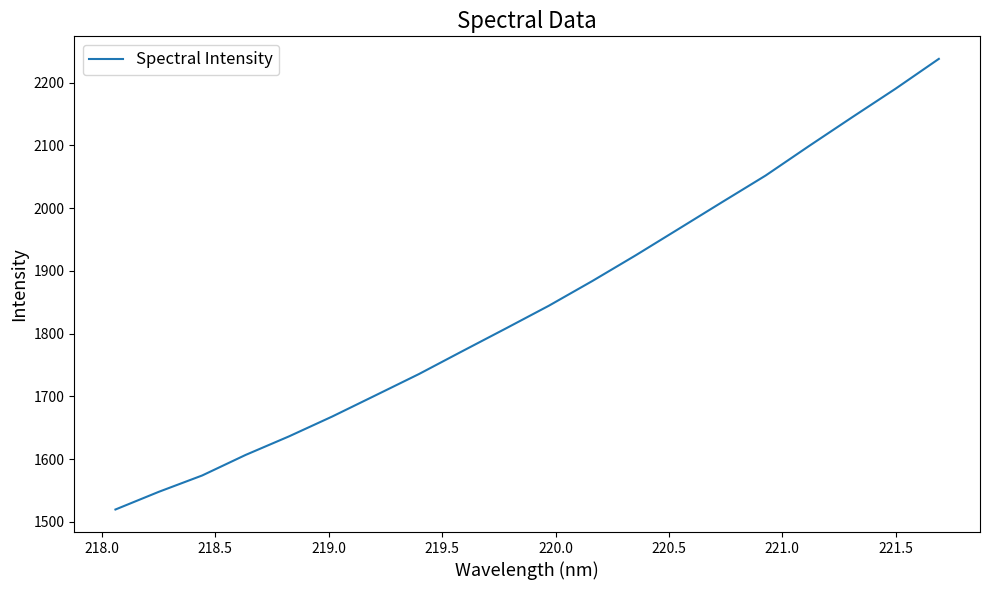

What is the minimum value shown in the chart?

1519.5